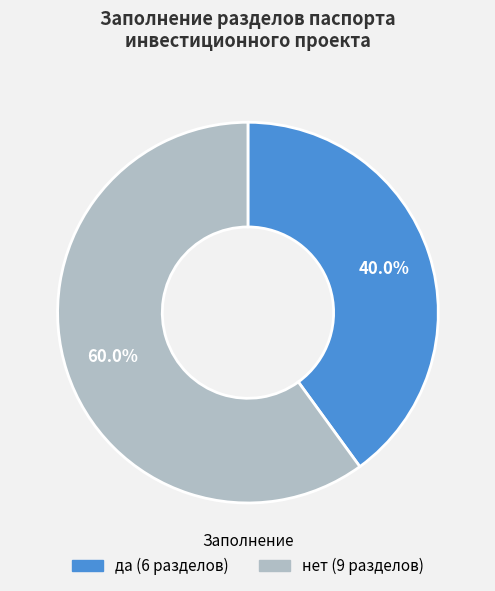

Which slice is the largest?

нет